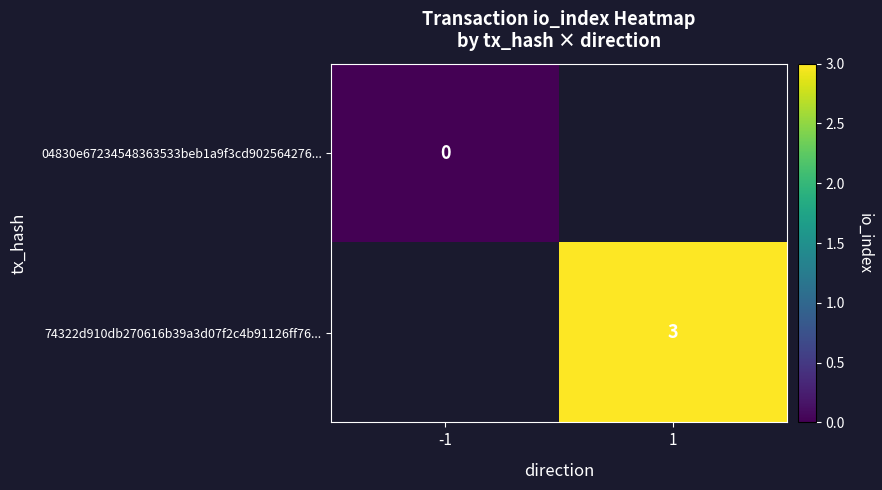

Is the value of 04830e67234548363533beb1a9f3cd902564276... at -1 greater than the value of 74322d910db270616b39a3d07f2c4b91126ff76... at 1?

No